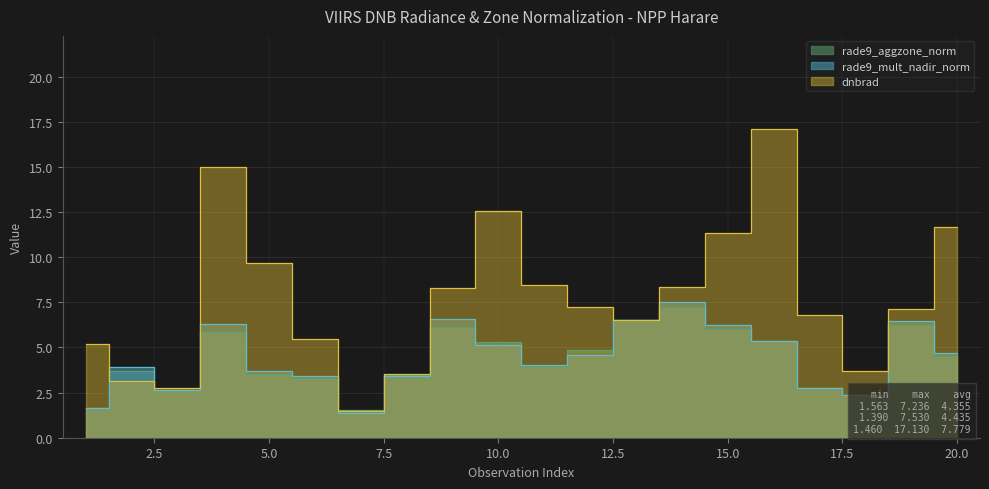

At which label does rade9_mult_nadir_norm first exceed 4?

4